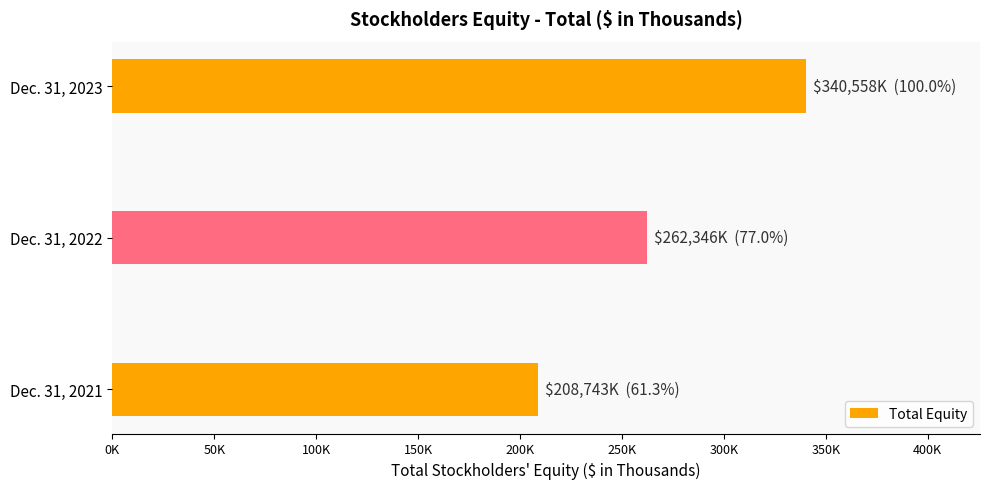

List the labels in order of value, smallest first.

Dec. 31, 2021, Dec. 31, 2022, Dec. 31, 2023